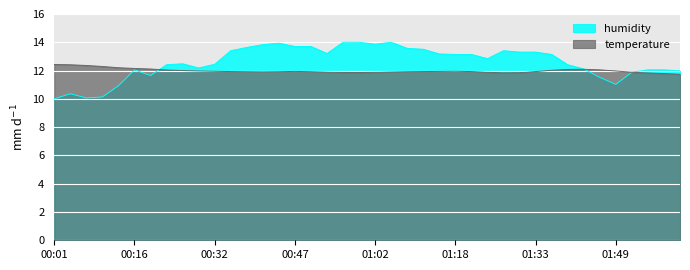

What is the difference between the maximum and minimum values in the temperature series?

0.7